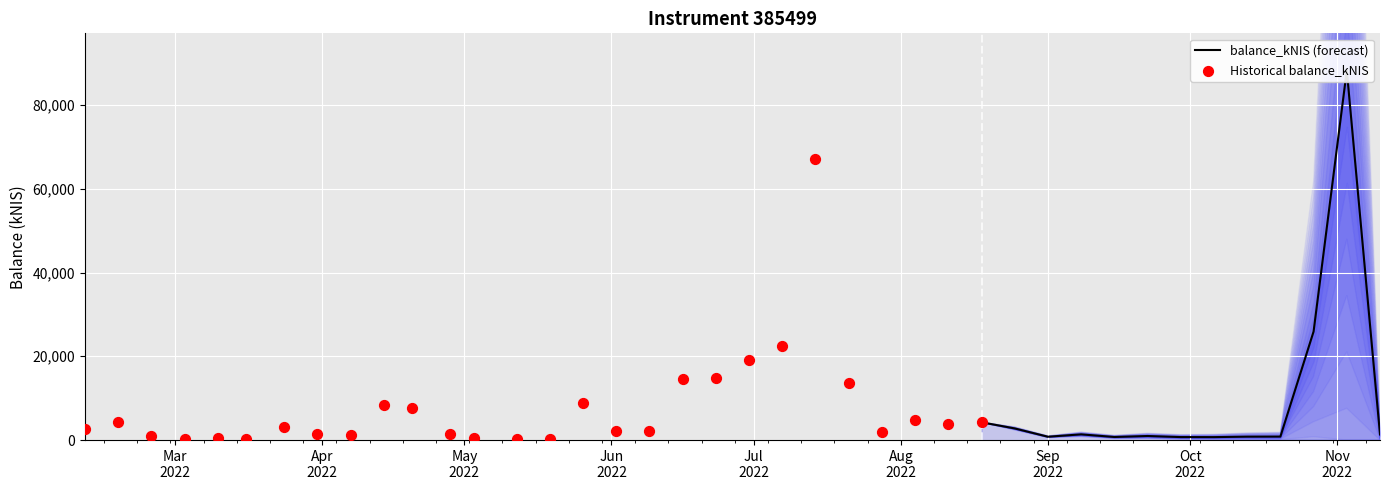

What is the change in value from 2022-07-21 to 2022-08-25?

-10958.6